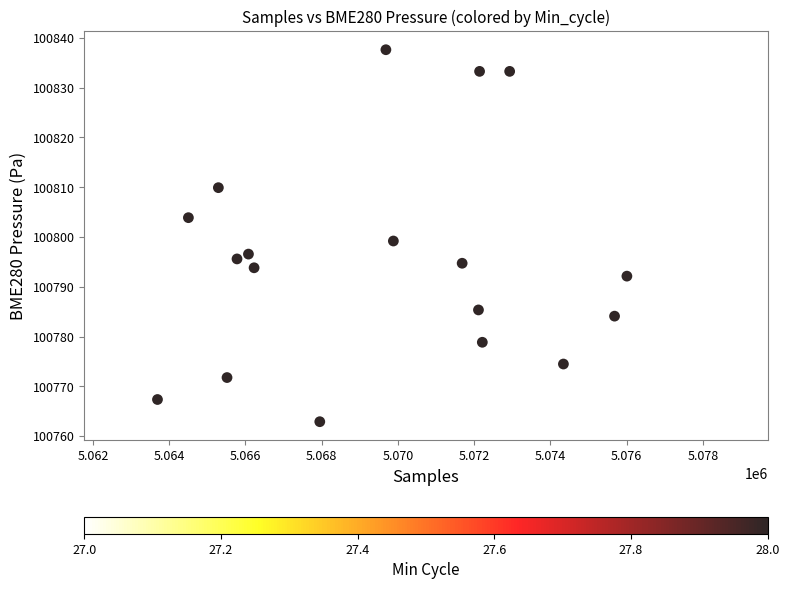

What is the range of X values (max minus min)?

16298.0